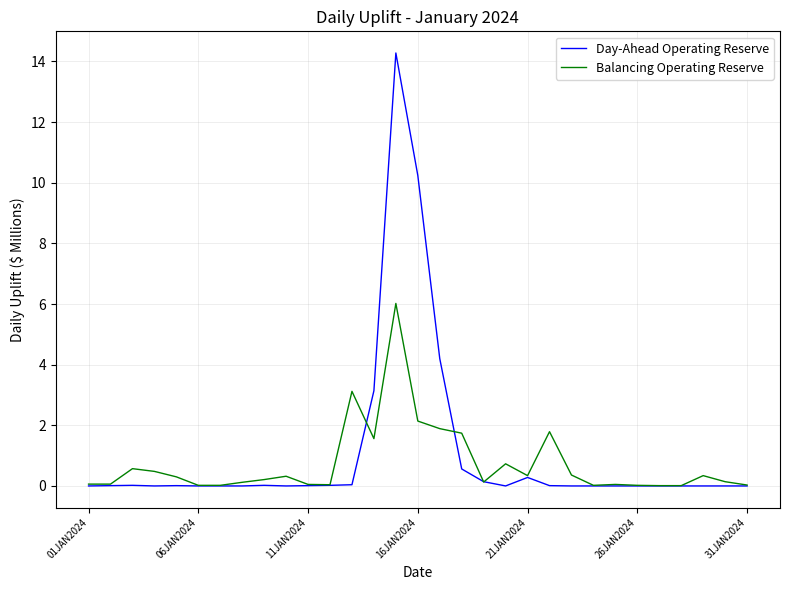

True or false: Balancing Operating Reserve has more than 2 interior local peaks.

True